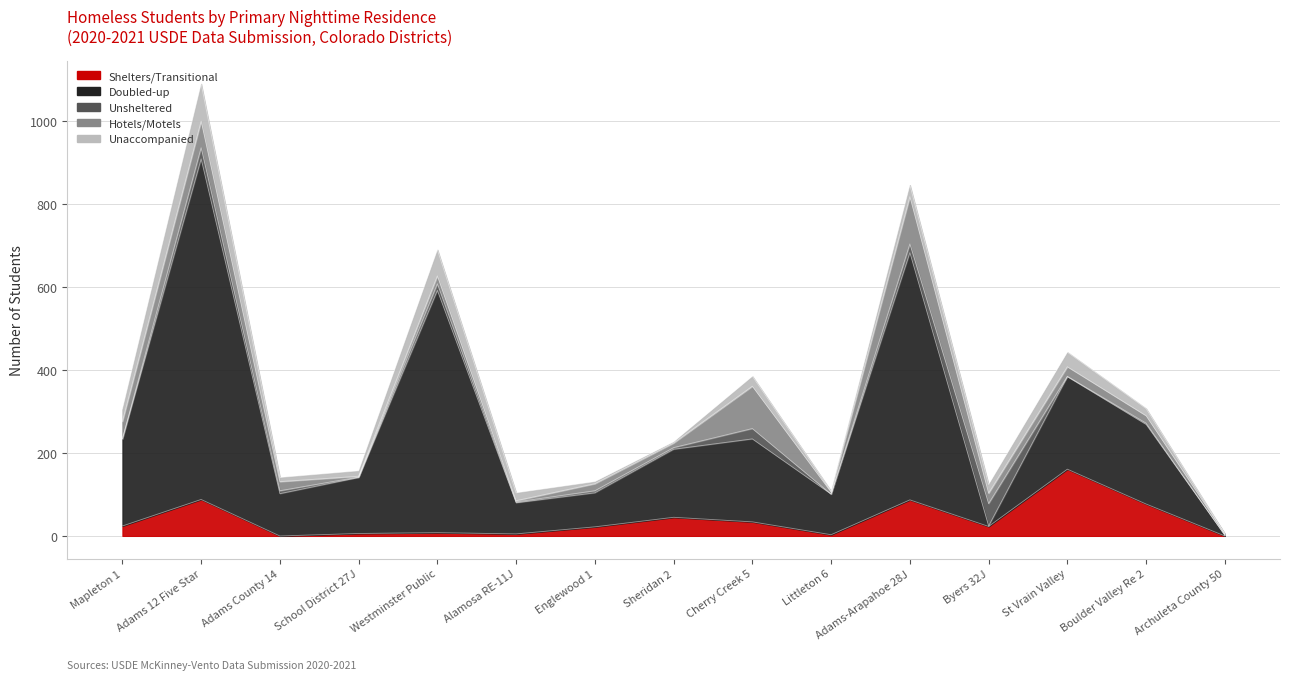

What is the sum of all Doubled-up values?

3485